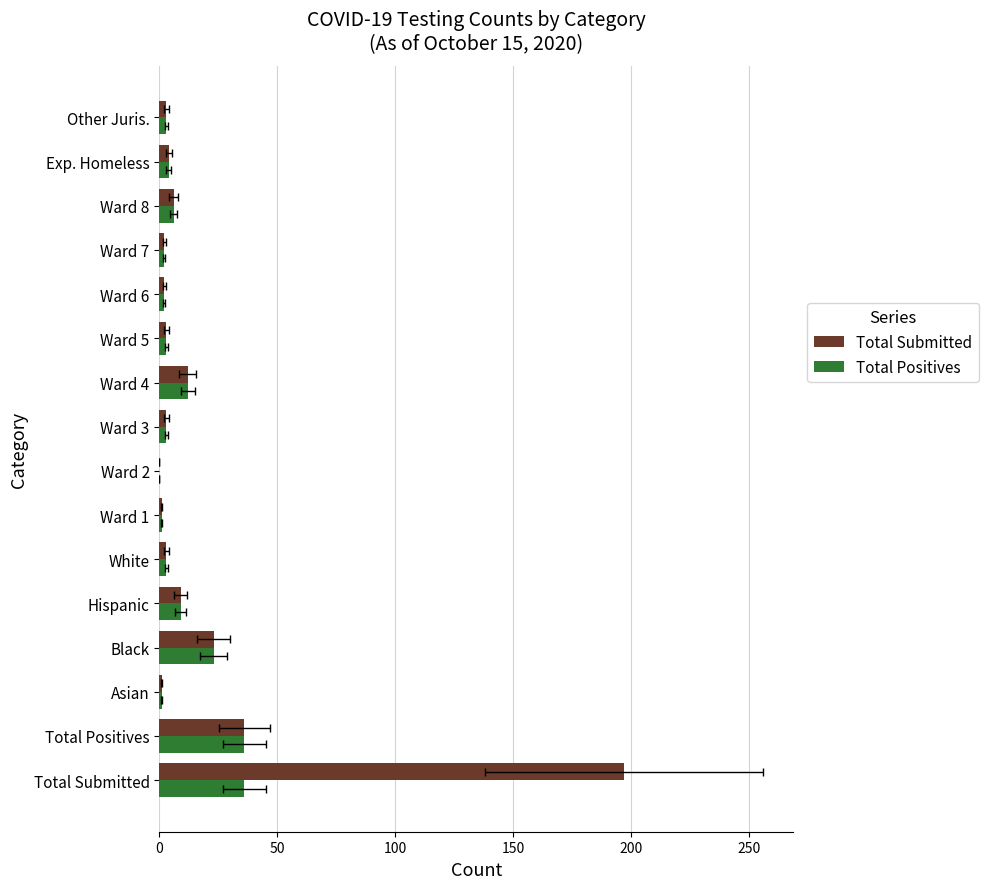

How many groups of bars are there?

16